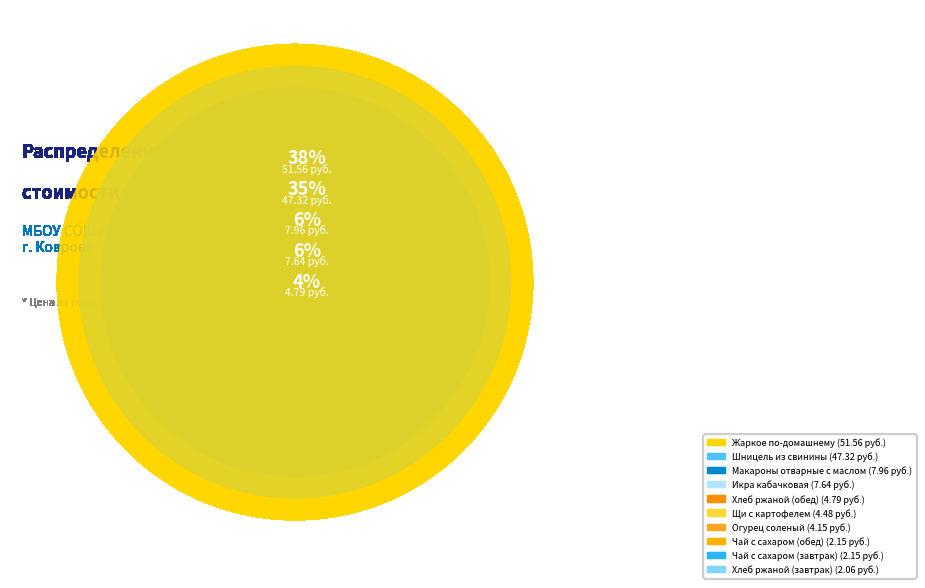

Rank the categories by value from lowest to highest.

Хлеб ржаной (завтрак), Чай с сахаром (завтрак), Чай с сахаром (обед), Огурец соленый, Щи с картофелем, Хлеб ржаной (обед), Икра кабачковая, Макароны отварные с маслом, Шницель из свинины, Жаркое по-домашнему